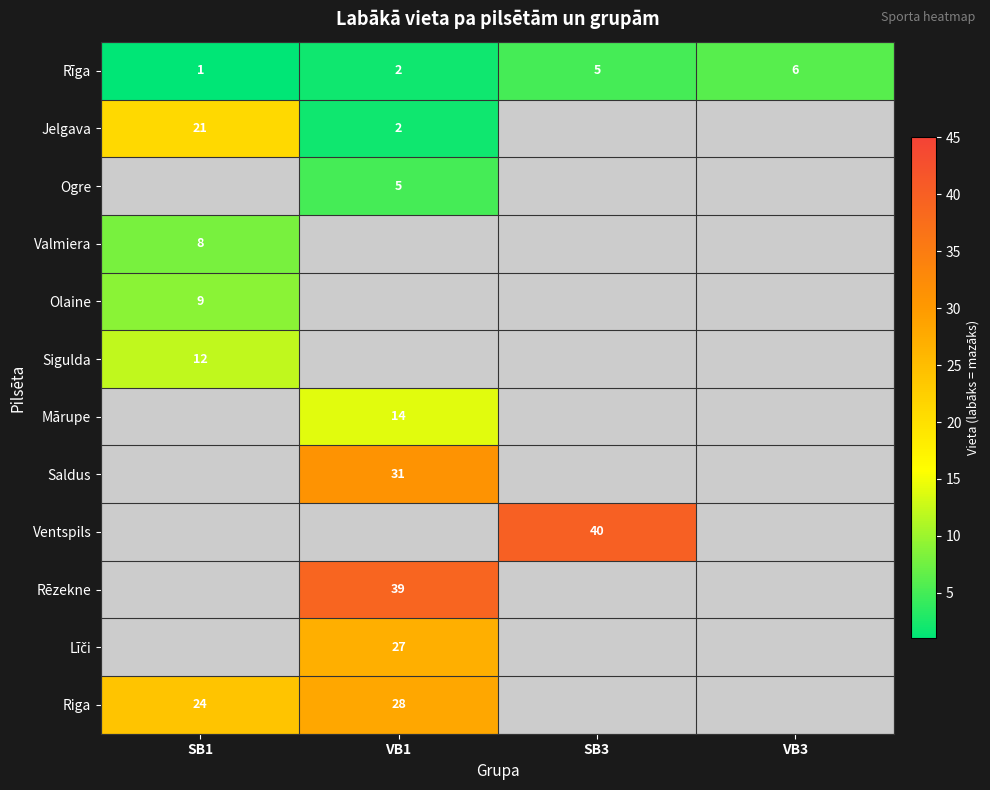

What is the difference between the maximum and second lowest values in the Rīga series?

4